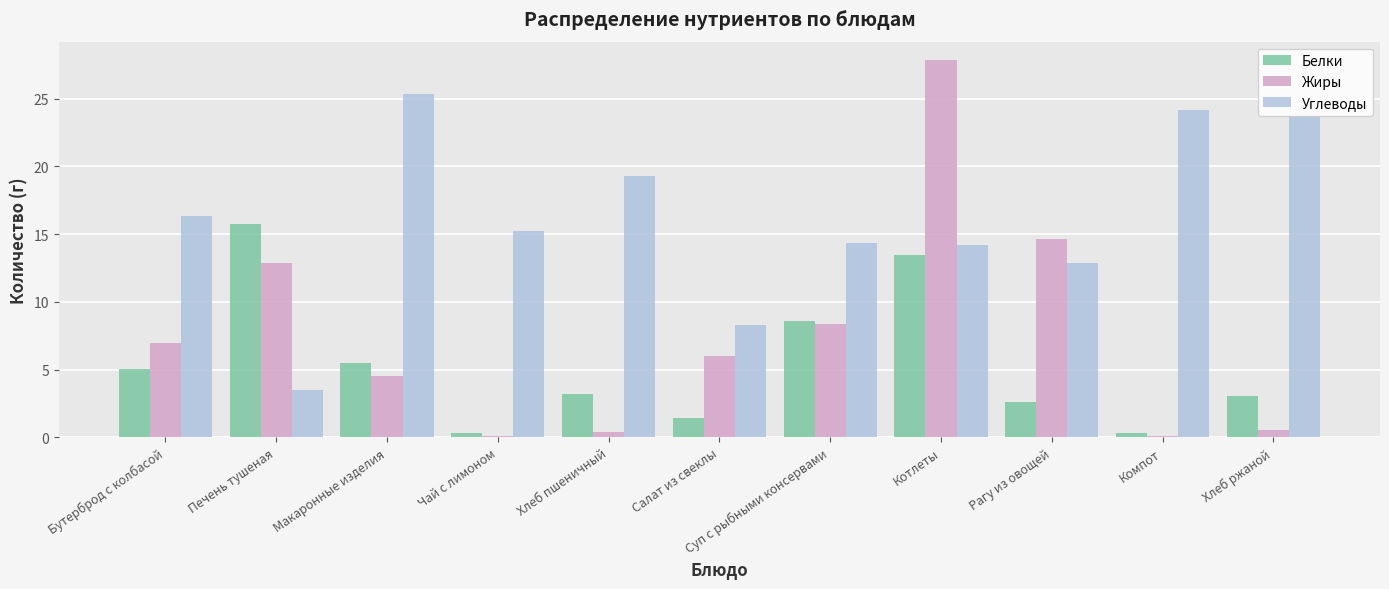

What is the approximate value of Белки at Суп с рыбными консервами?

8.6